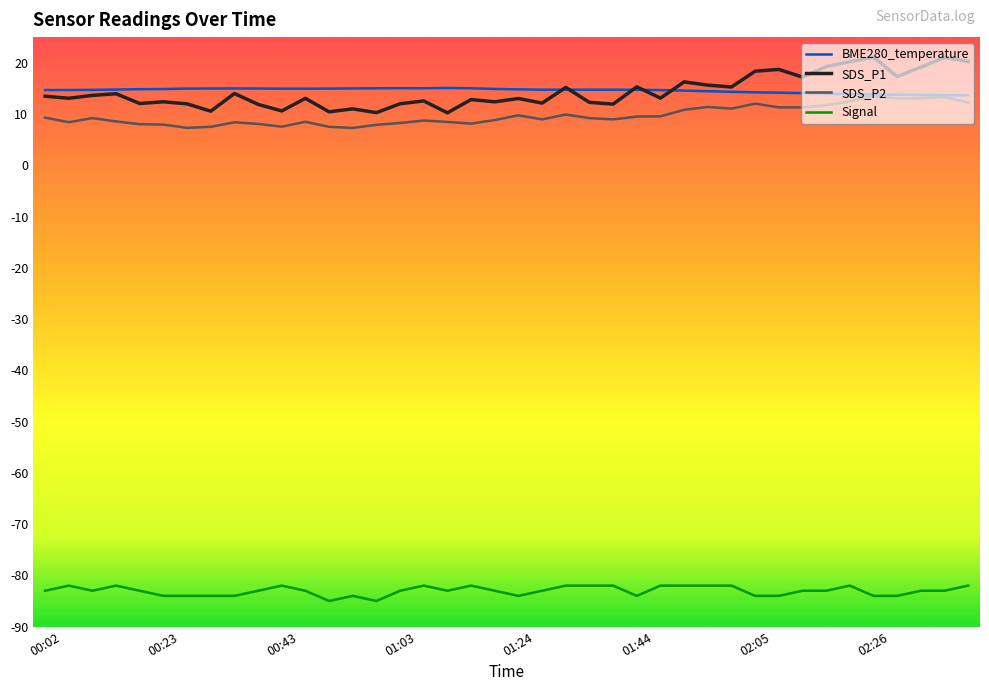

True or false: Signal and SDS_P1 cross at least once.

False